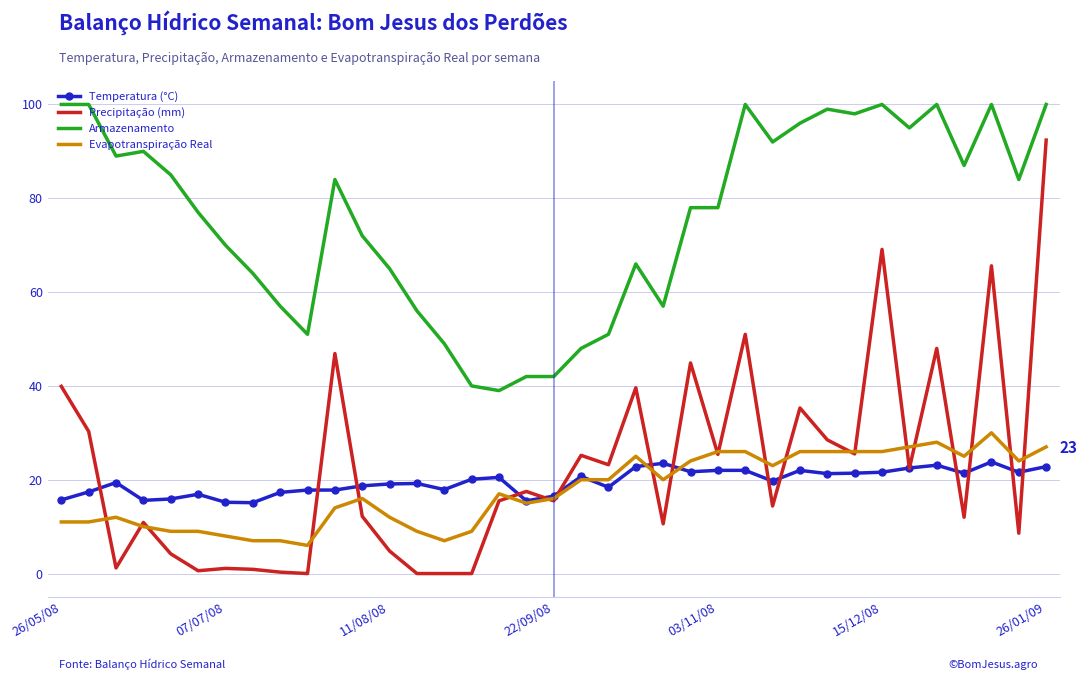

What is the maximum value shown in the chart?

100.0